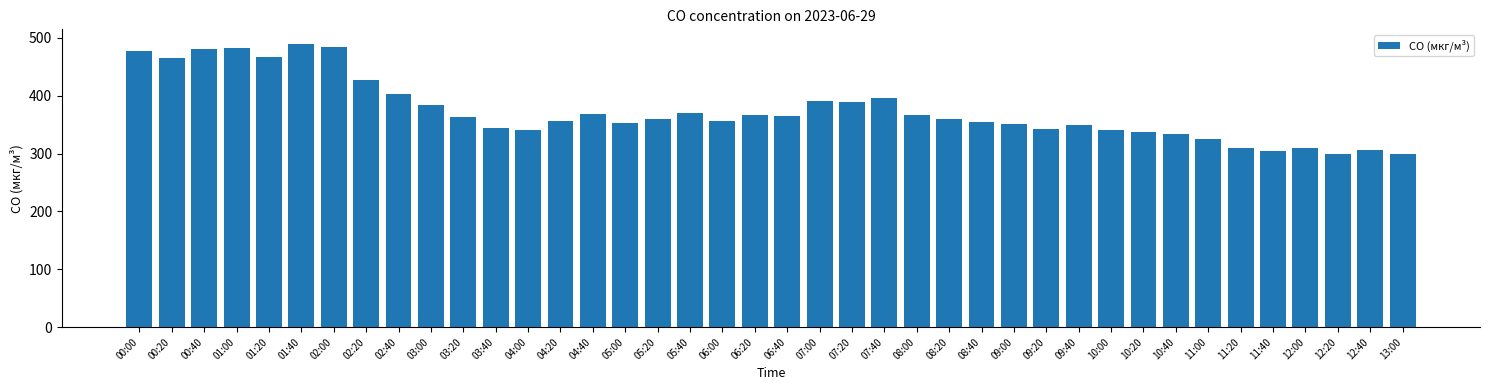

What is the value of the 32nd bar from the left?

337.8